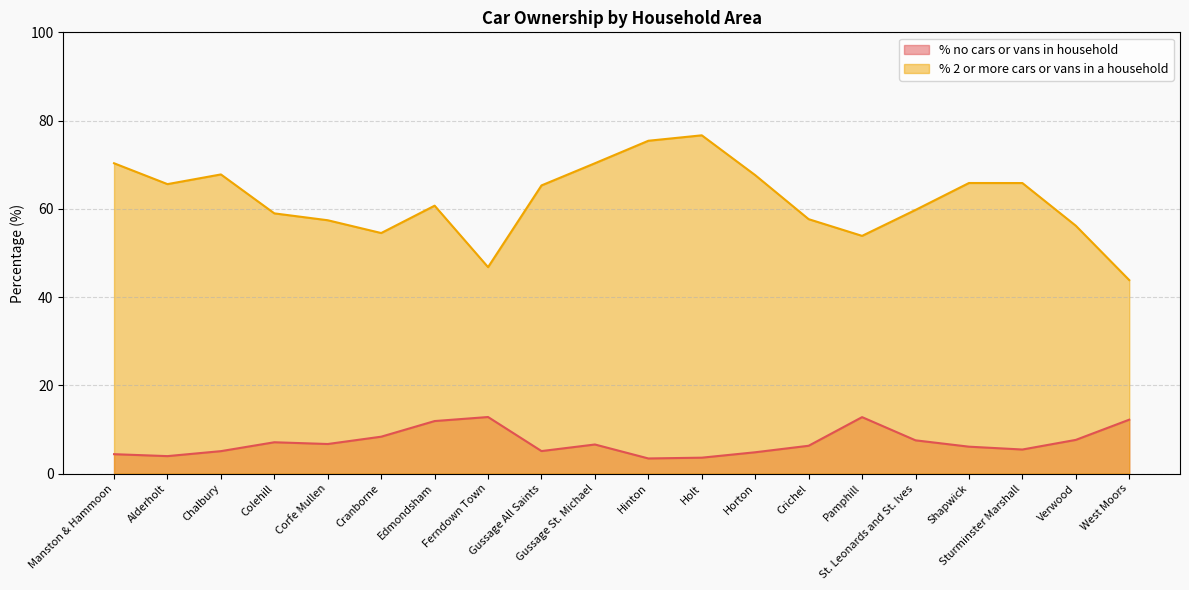

What position from the right is Hinton?

10